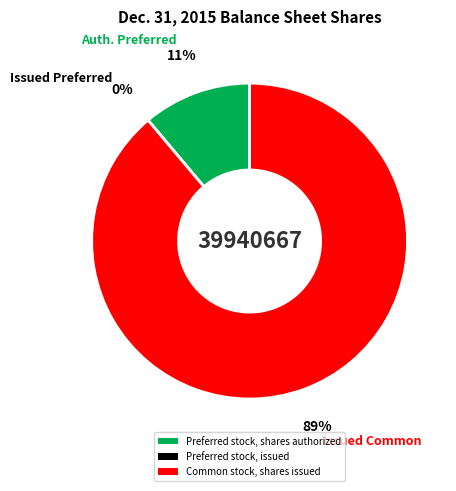

Which slice is the largest?

Common stock, shares issued